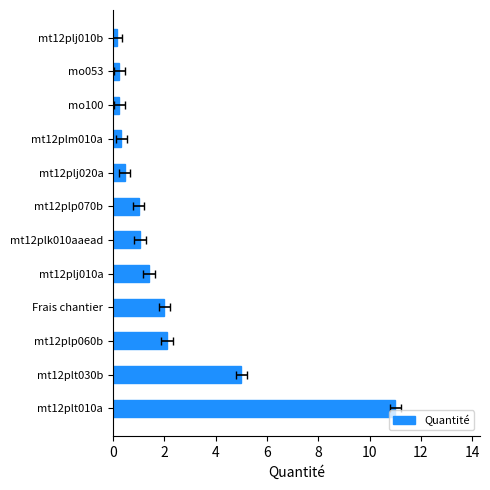

Are the bars horizontal?

Yes